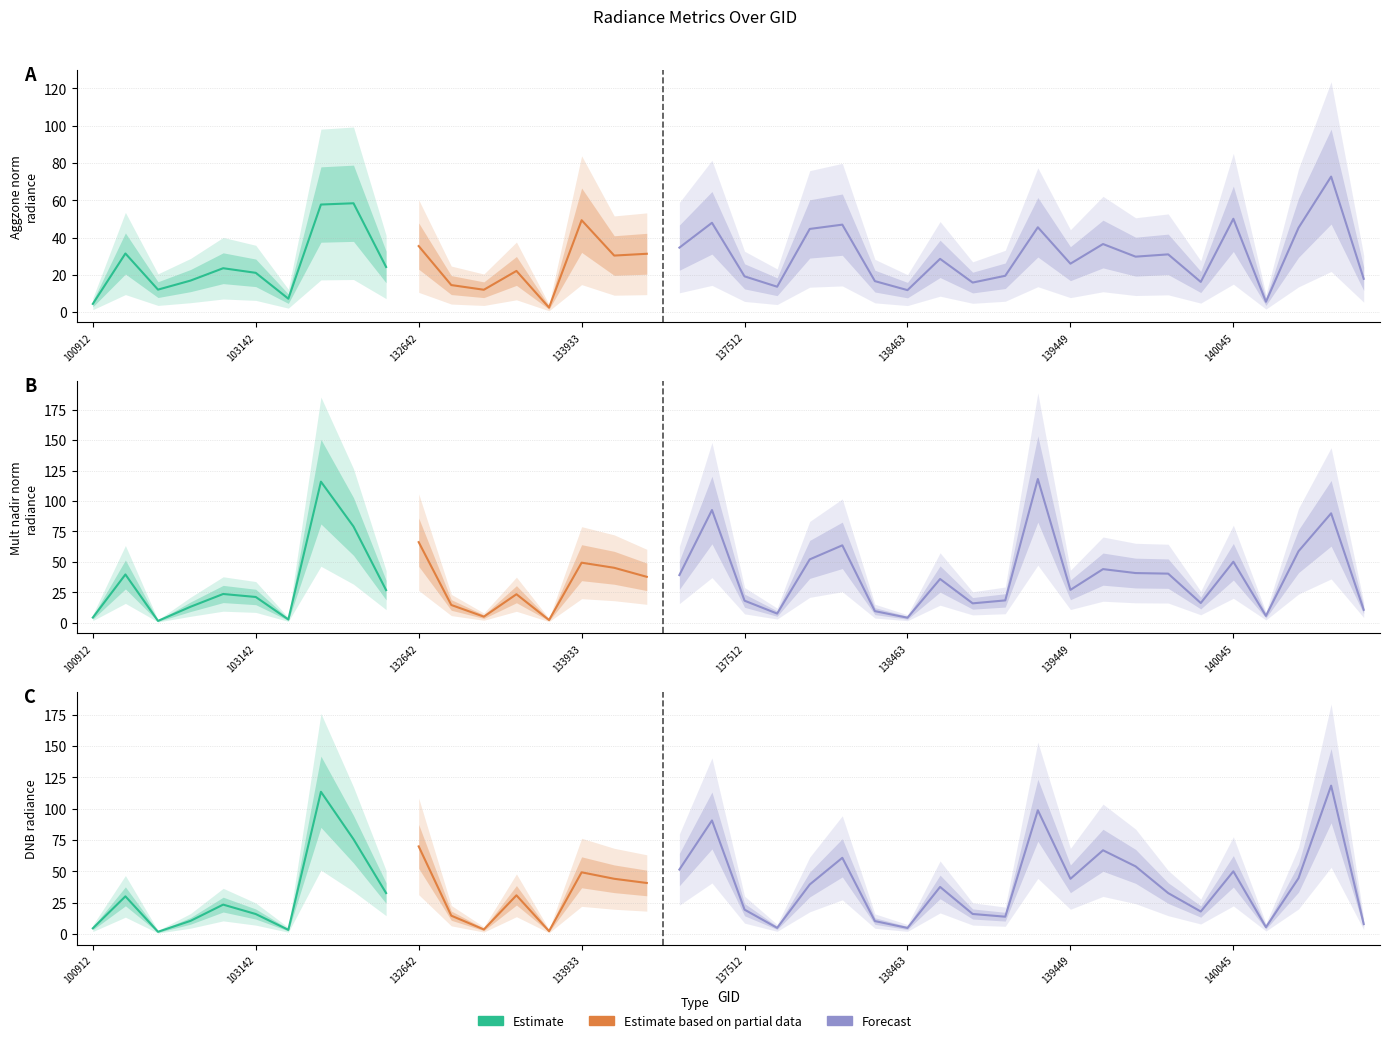

Reading left to right, extract all data points from this chart.

rade9_aggzone_norm: 4.5	31.5	12.1	17.0	23.6	21.1	7.2	57.7	58.4	24.2	35.5	14.5	12.0	22.1	2.5	49.3	30.4	31.3	34.6	47.9	19.2	13.7	44.6	46.9	16.7	11.8	28.6	15.9	19.5	45.5	26.0	36.5	29.8	31.0	16.2	50.1	5.6	45.3	72.7	17.9
rade9_mult_nadir_norm: 4.2	39.6	1.5	13.1	23.6	21.1	2.6	115.9	79.0	26.8	66.2	14.5	5.0	23.4	2.2	49.3	45.1	37.7	39.1	92.6	18.1	7.5	52.0	63.6	9.5	4.1	35.9	15.9	18.3	118.1	27.0	44.0	40.8	40.3	16.2	50.1	5.6	58.7	89.9	10.6
dnbrad: 4.7	30.2	1.9	10.6	23.6	16.1	3.5	113.5	75.7	32.8	70.0	14.8	3.8	31.0	2.4	49.3	44.2	40.8	51.5	90.6	19.6	5.0	39.6	60.9	10.5	5.0	37.7	16.1	13.9	98.8	44.1	66.9	54.1	32.8	18.1	50.1	5.6	44.7	118.4	8.1